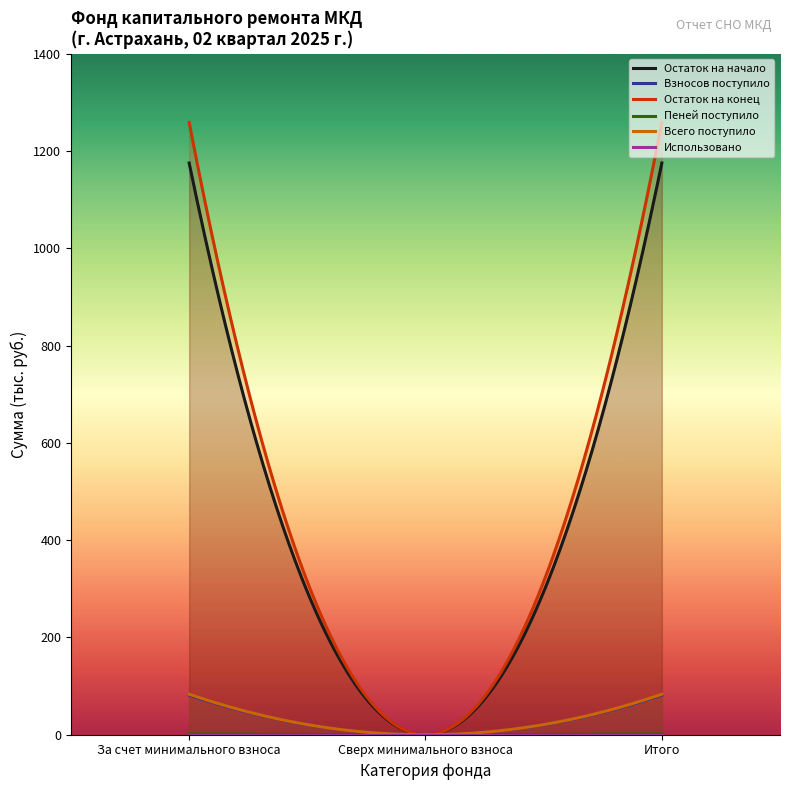

Is the value of Взносов поступило at Сверх минимального взноса greater than the value of Использовано at За счет минимального взноса?

No